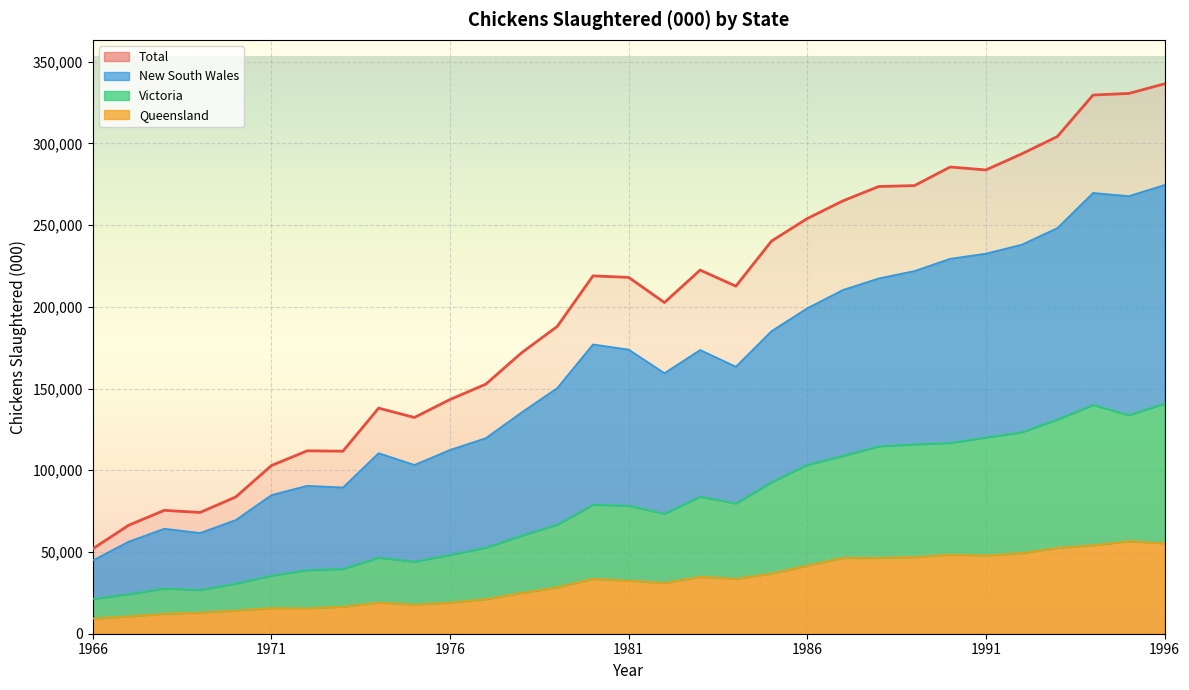

Reading left to right, transcribe all the data shown in this chart.

Total: 52006.0	66332.0	75479.0	74175.0	83661.0	102903.0	111895.0	111664.0	138006.0	132281.0	143289.0	152656.0	171835.0	187983.2	218899.6	217978.9	202589.4	222438.2	212608.0	240210.2	253980.5	264812.1	273575.5	274118.7	285506.1	283700.5	293507.2	304127.8	329524.7	330495.4	336380.0
New South Wales: 44865.0	56320.0	64245.0	61623.0	69584.0	84836.0	90505.0	89466.0	110484.0	103263.0	112460.0	119661.0	135364.0	150300.6	176980.7	173810.6	159416.8	173579.2	163366.2	185151.1	199133.7	210320.4	217370.6	221883.2	229375.9	232529.7	237986.5	248155.3	269666.5	267690.6	274500.6
Victoria: 21312.0	24207.0	27689.0	26784.0	30730.0	35544.0	38872.0	39648.0	46580.0	44086.0	48276.0	52603.0	60016.0	66709.0	78956.7	78283.7	73418.8	83894.1	79675.1	92798.6	103352.6	108841.0	114664.8	115856.9	116744.9	120051.9	123265.7	131069.4	139931.0	133763.2	140744.0
Queensland: 9273.0	10636.0	12189.0	12951.0	14174.0	15690.0	15525.0	16546.0	19055.0	17764.0	19043.0	21166.0	24963.0	28414.4	33577.5	32389.5	31068.2	34781.2	33613.7	36803.8	41708.7	46374.7	46339.9	46914.3	48409.8	47886.7	49344.7	52454.7	54133.1	56570.1	55333.1